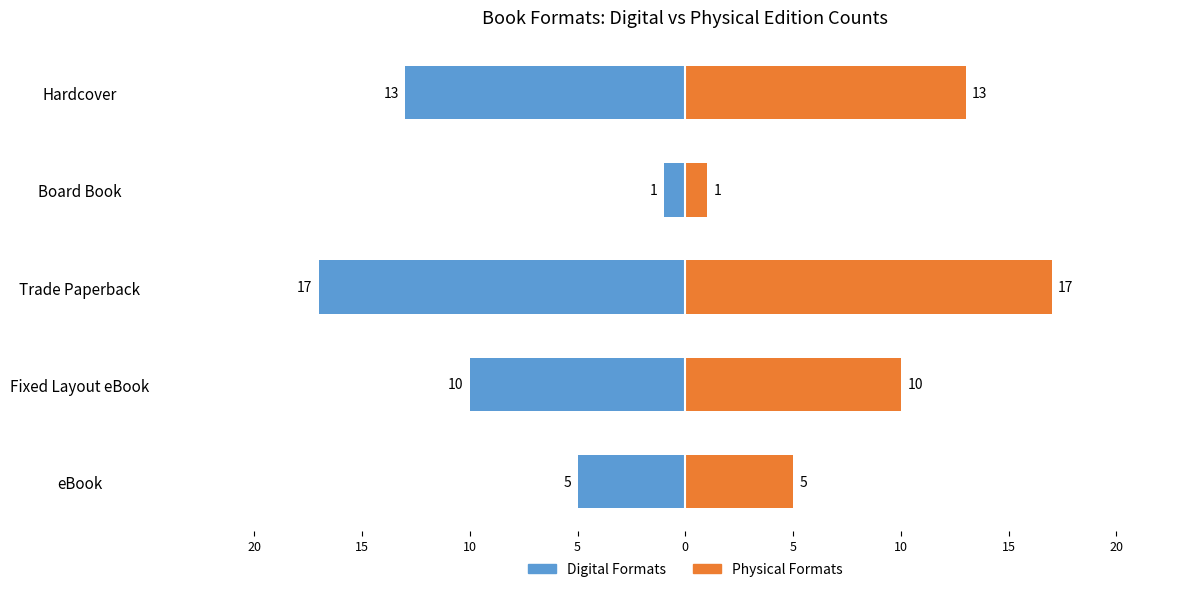

List the series in order of their peak value, lowest first.

Digital Formats, Physical Formats